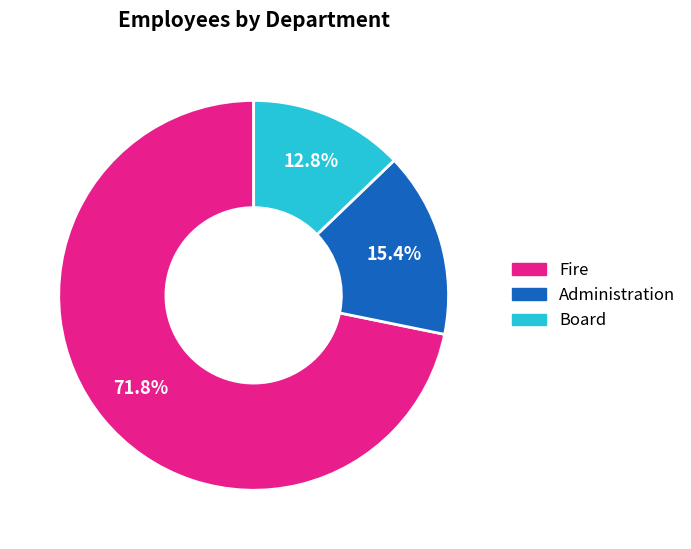

What is the total percentage of Administration and Board?

28.2%